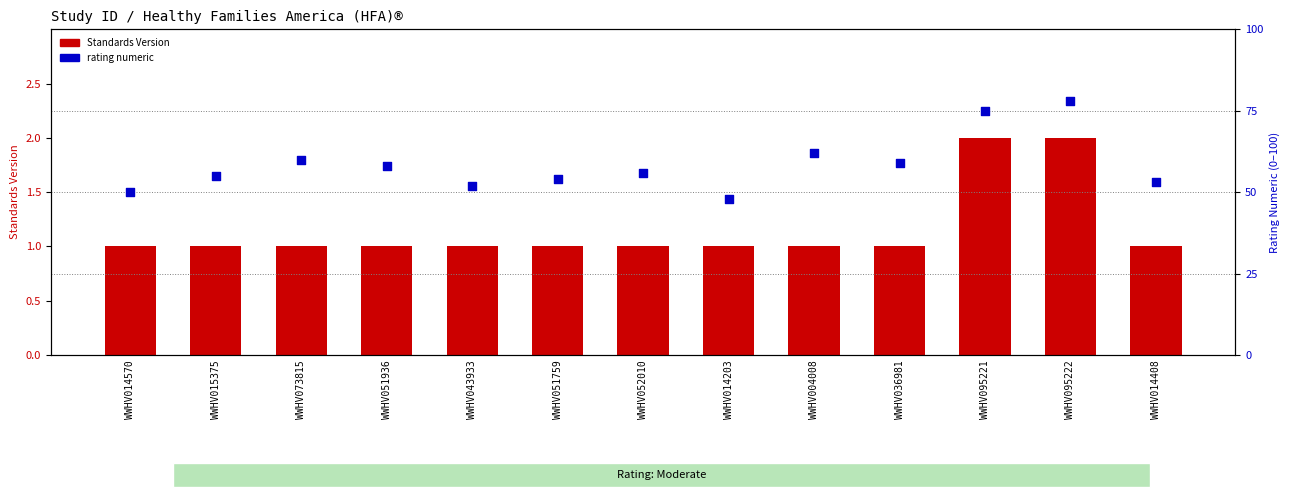

Which series has the largest total across all categories?

rating numeric